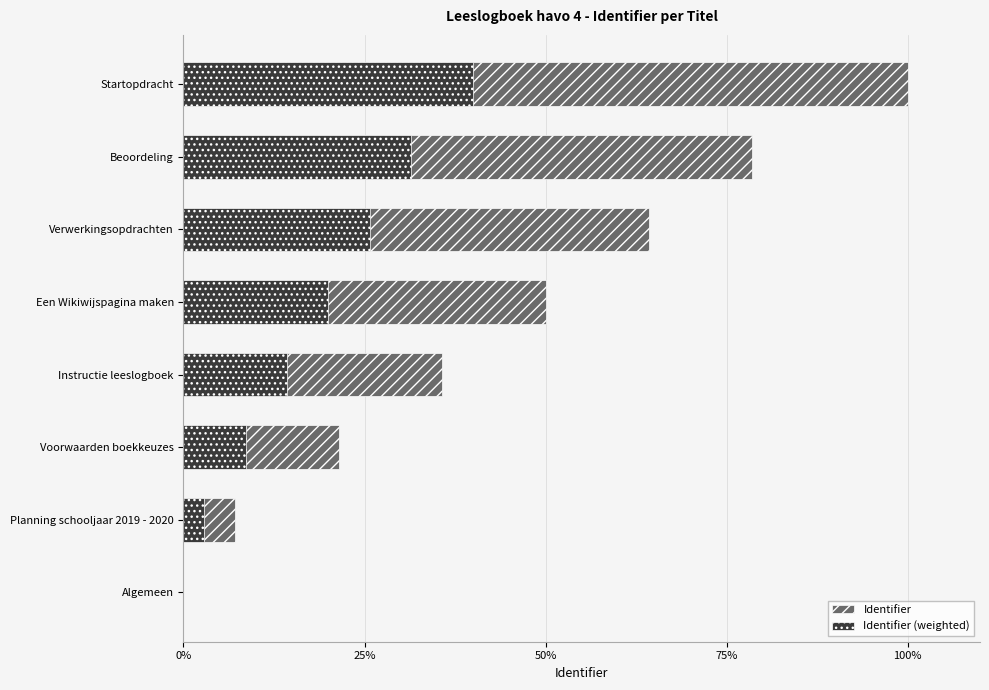

What is the sum of the Identifier (weighted) values at Algemeen and Planning schooljaar 2019 - 2020?

2.9